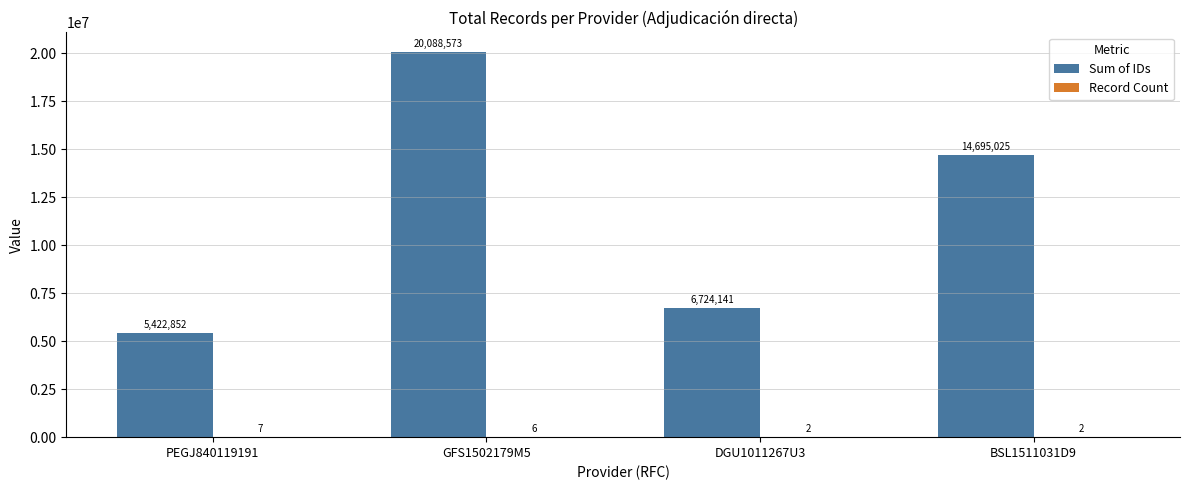

At which label does Sum of IDs reach its peak?

GFS1502179M5